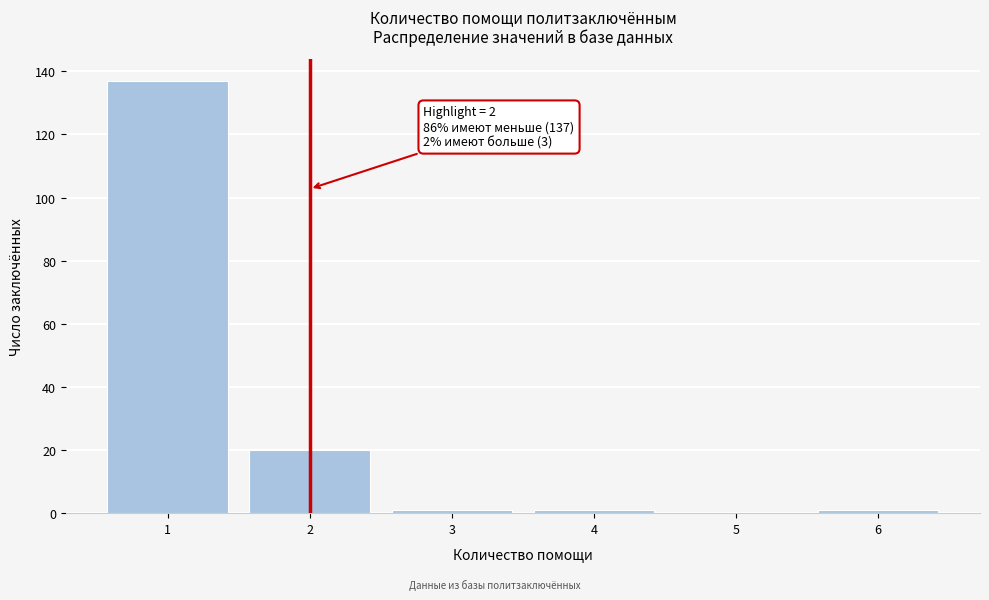

Reading left to right, extract all data points from this chart.

1=137	2=20	3=1	4=1	5=0	6=1